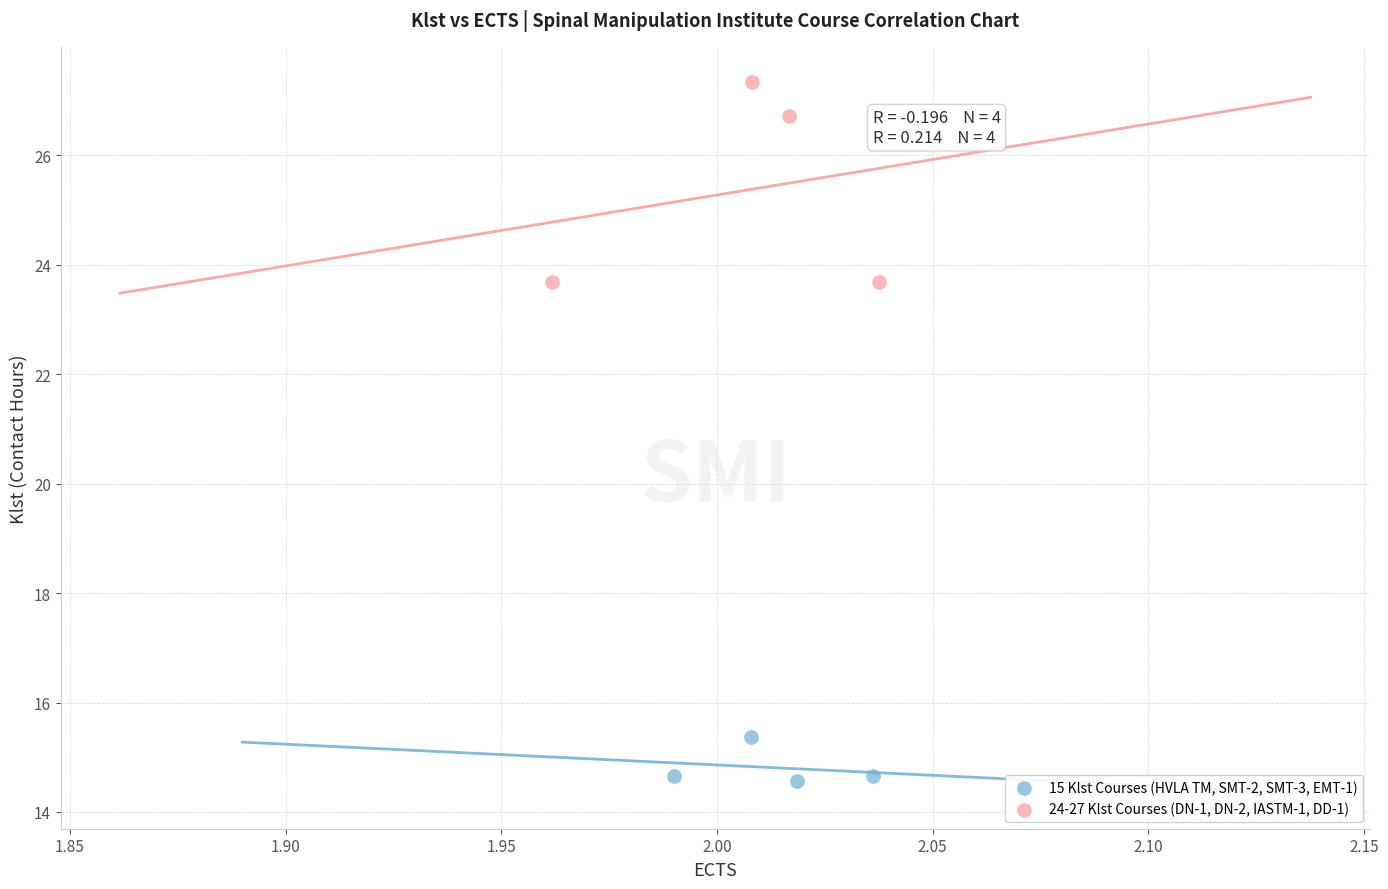

Which series contains the highest Y value?

24-27 Klst Courses (DN-1, DN-2, IASTM-1, DD-1)